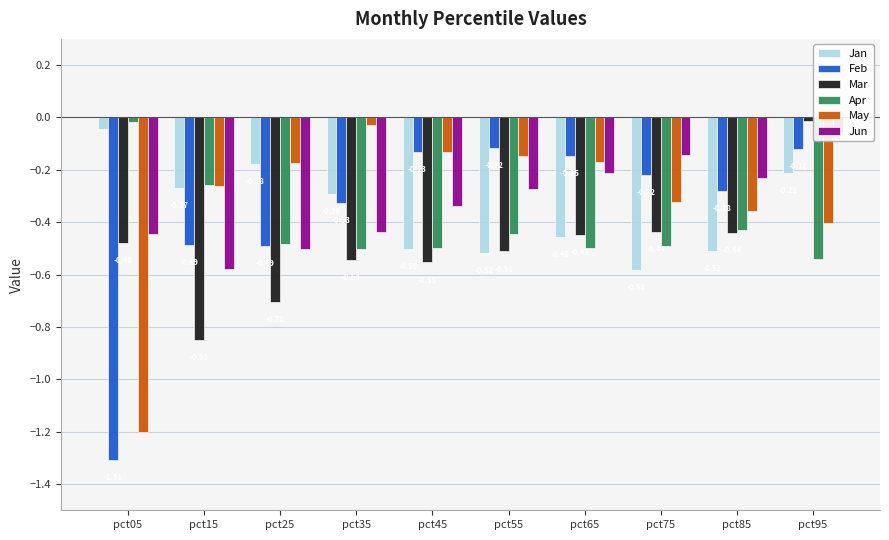

What are all the series names shown in the legend?

Jan, Feb, Mar, Apr, May, Jun